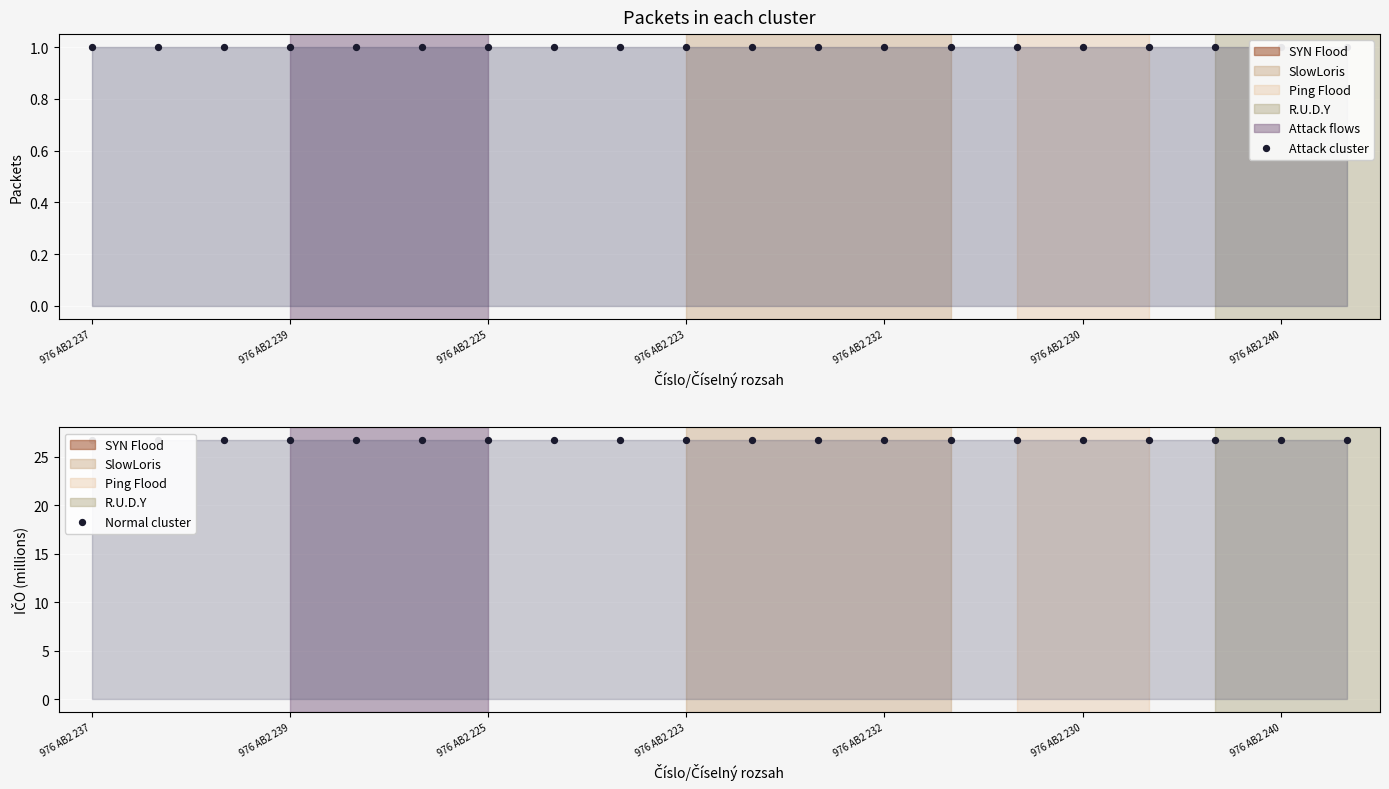

Is the value of Normal cluster at 976 AB2 239 greater than the value of Attack cluster at 976 AB2 237?

Yes